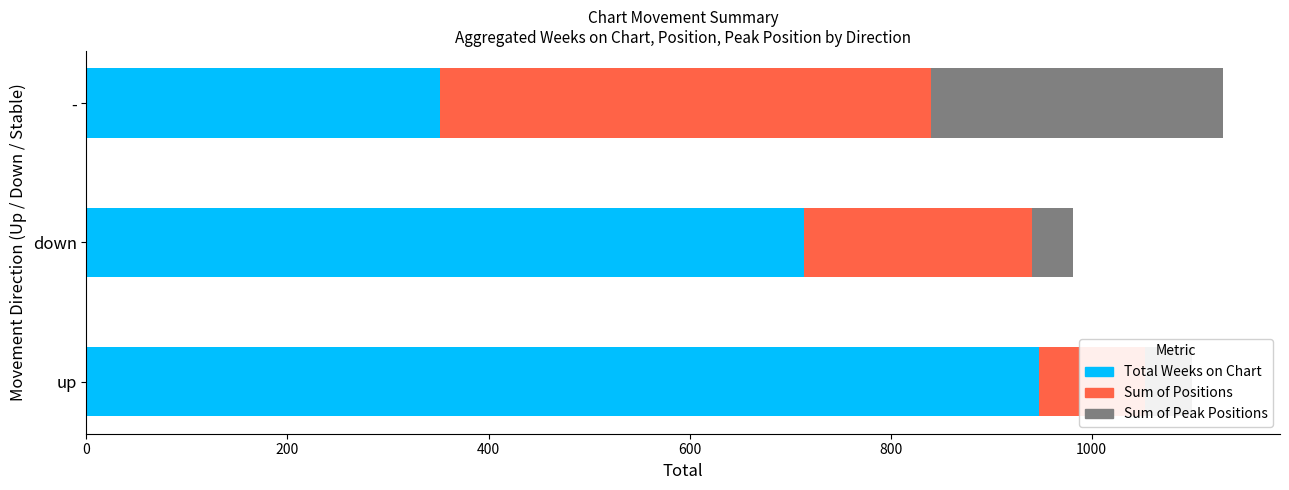

Reading left to right, transcribe all the data shown in this chart.

Total Weeks on Chart: 948	714	352
Sum of Positions: 105	227	488
Sum of Peak Positions: 47	41	291